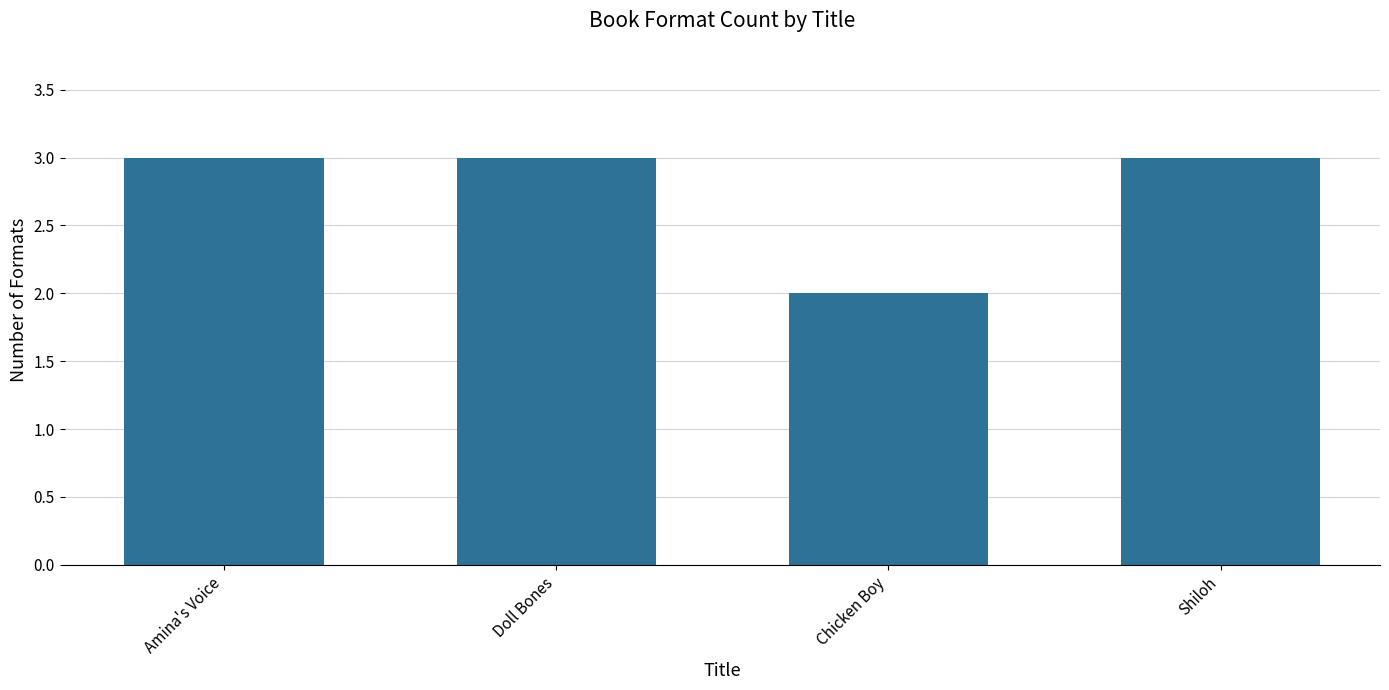

What is the approximate value at Amina's Voice?

3